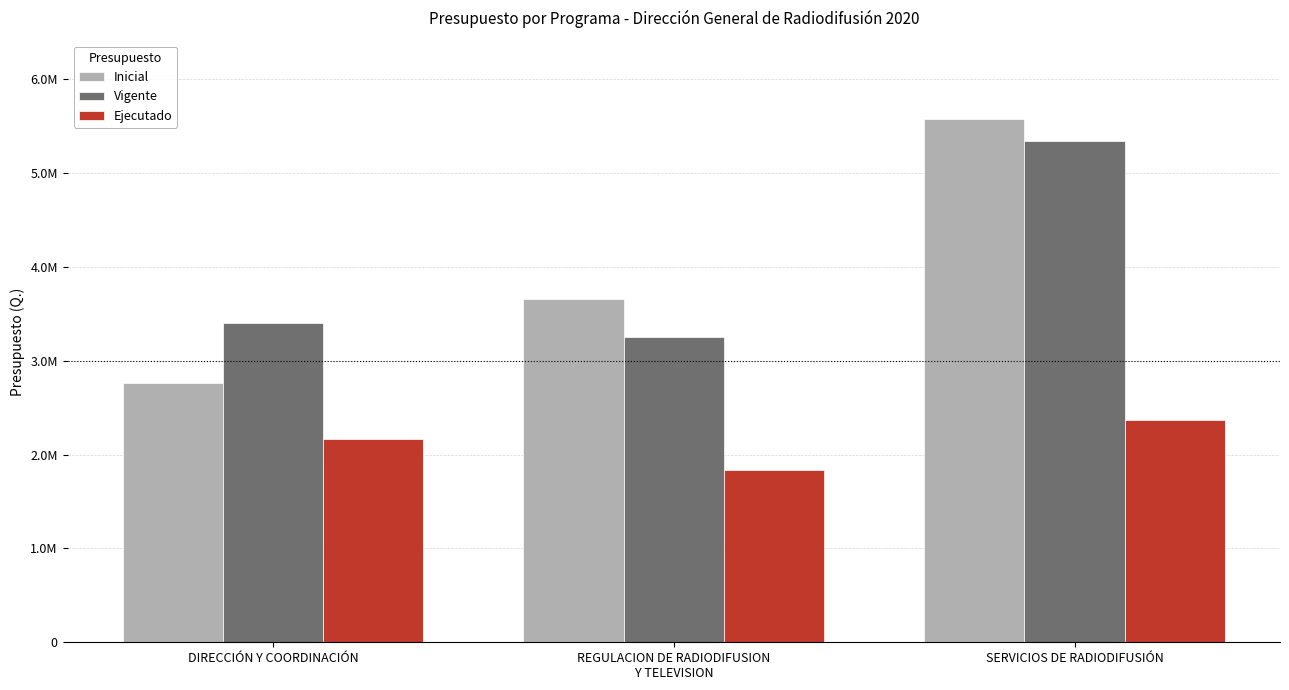

What is the label of the 3rd bar from the left?

SERVICIOS DE RADIODIFUSIÓN